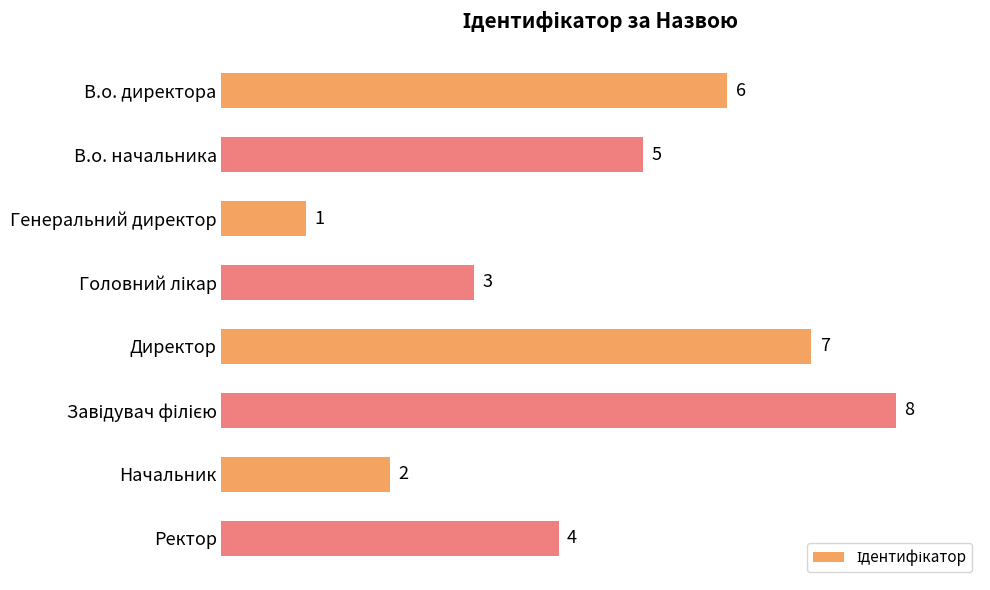

How many data points are less than 5?

4